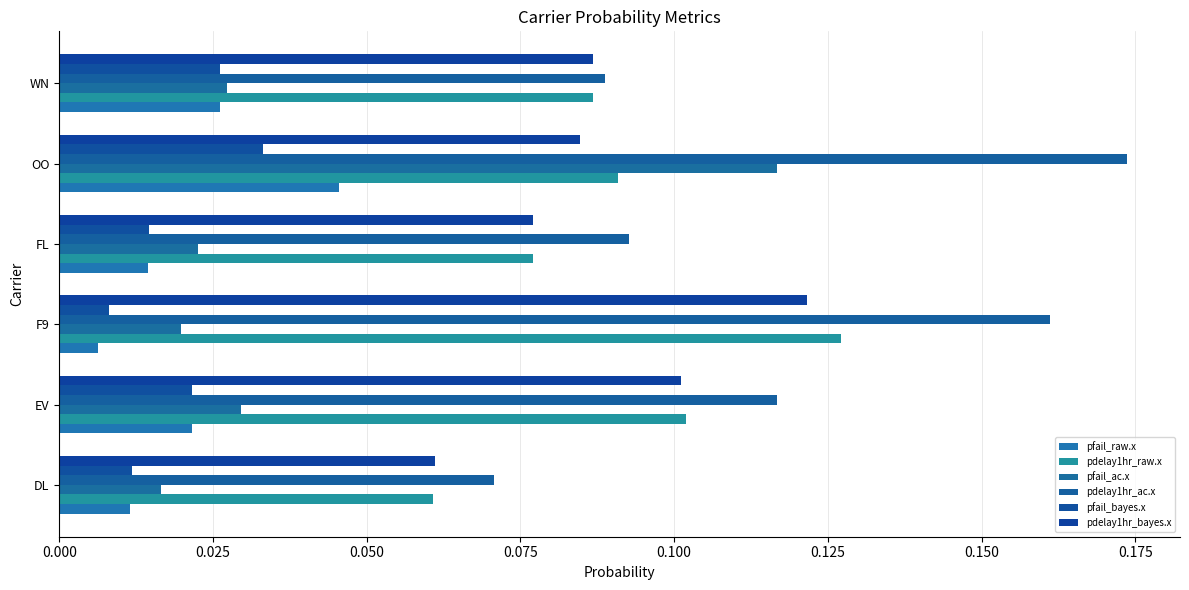

How many distinct data groups are displayed?

6